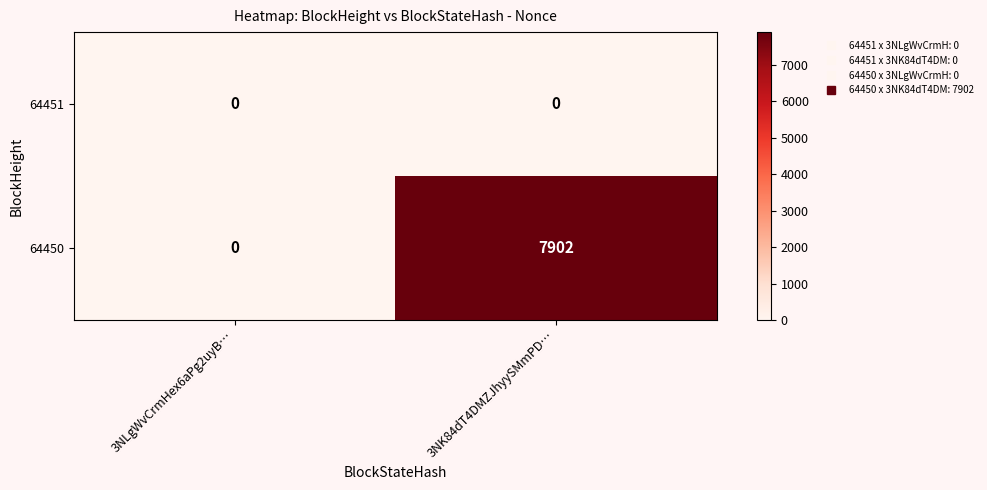

How many data points does each series have?

2